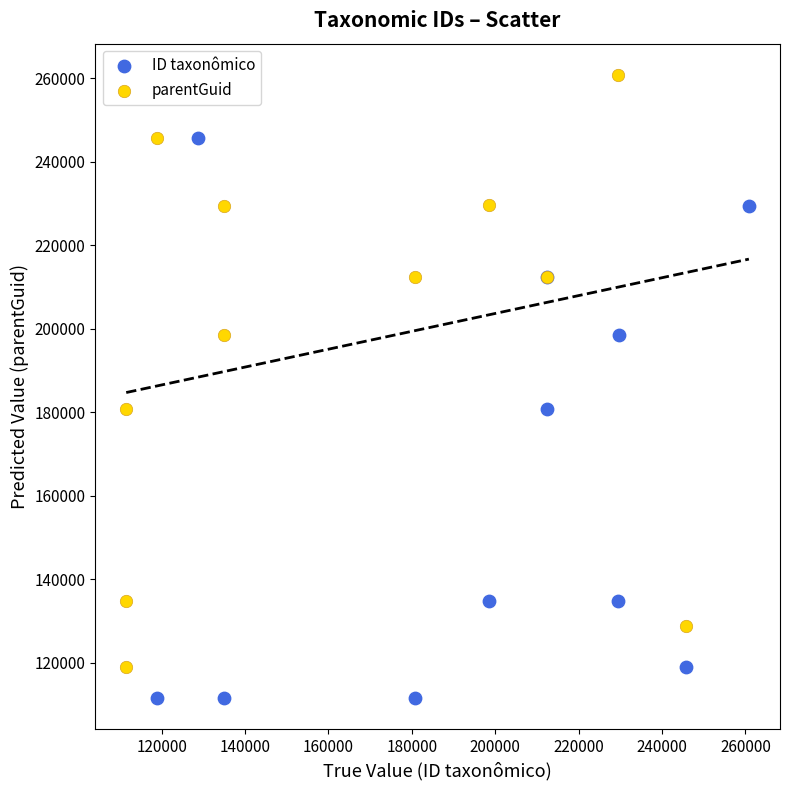

Which series contains the highest Y value?

parentGuid